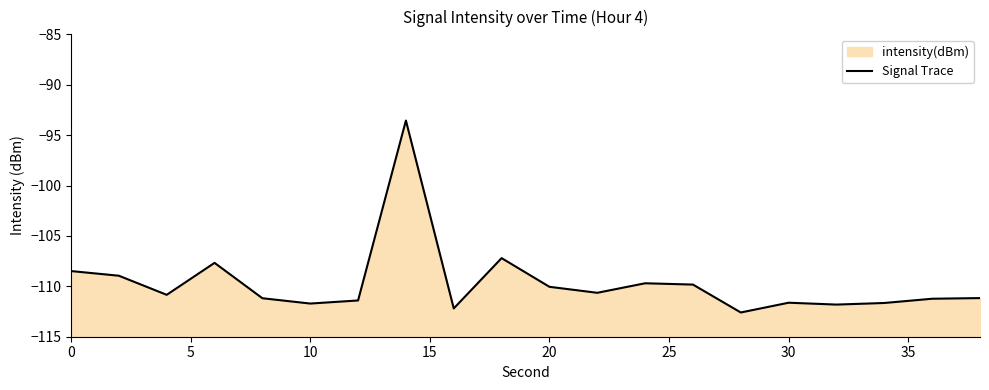

What is the average value?

-109.7